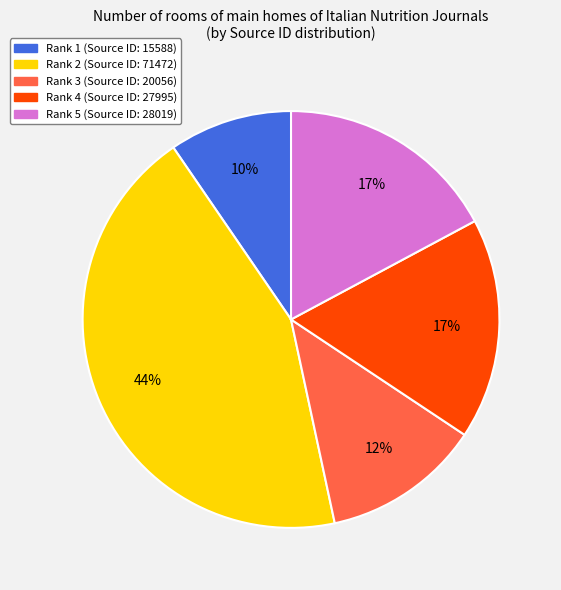

Approximately how many times larger is the value at Rank 3 compared to Rank 5?

0.7